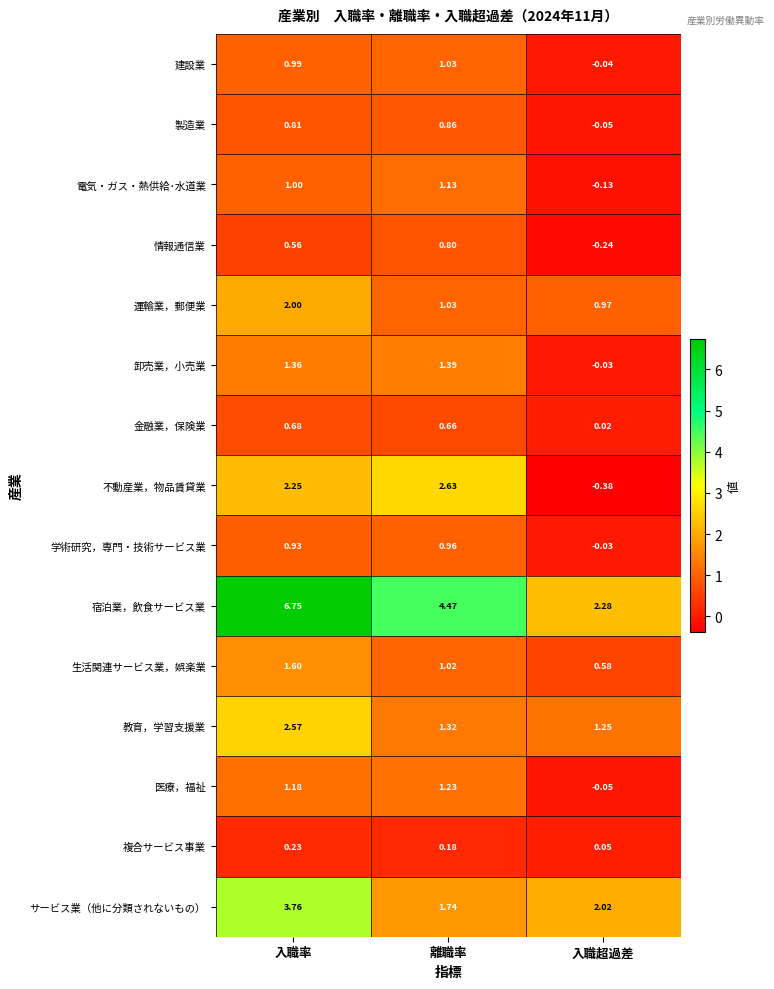

Is the value of 建設業 at 入職率 greater than the value of 医療，福祉 at 離職率?

No